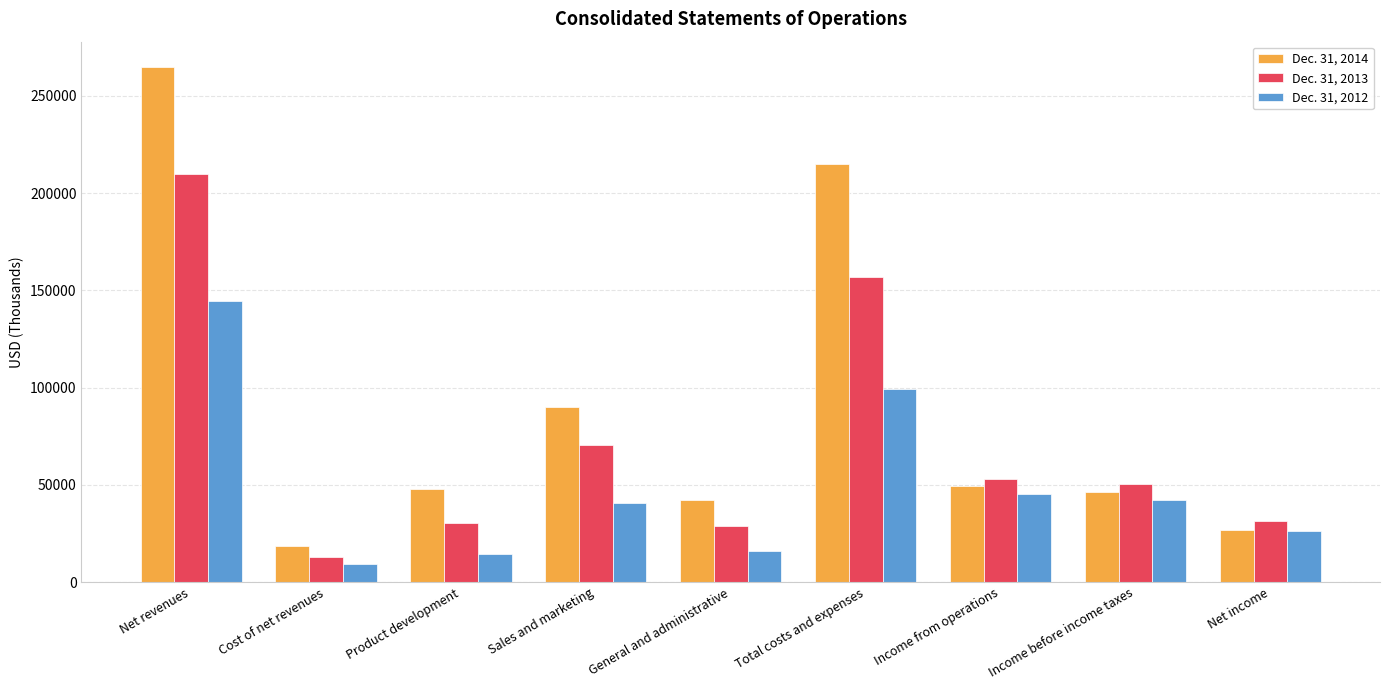

Which series has the widest spread of values?

Dec. 31, 2014